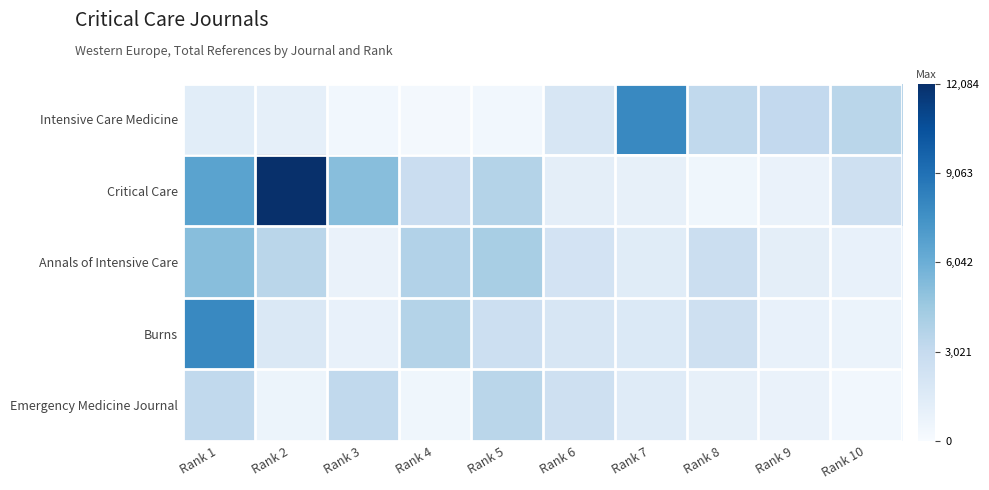

What is the greatest value displayed?

12084